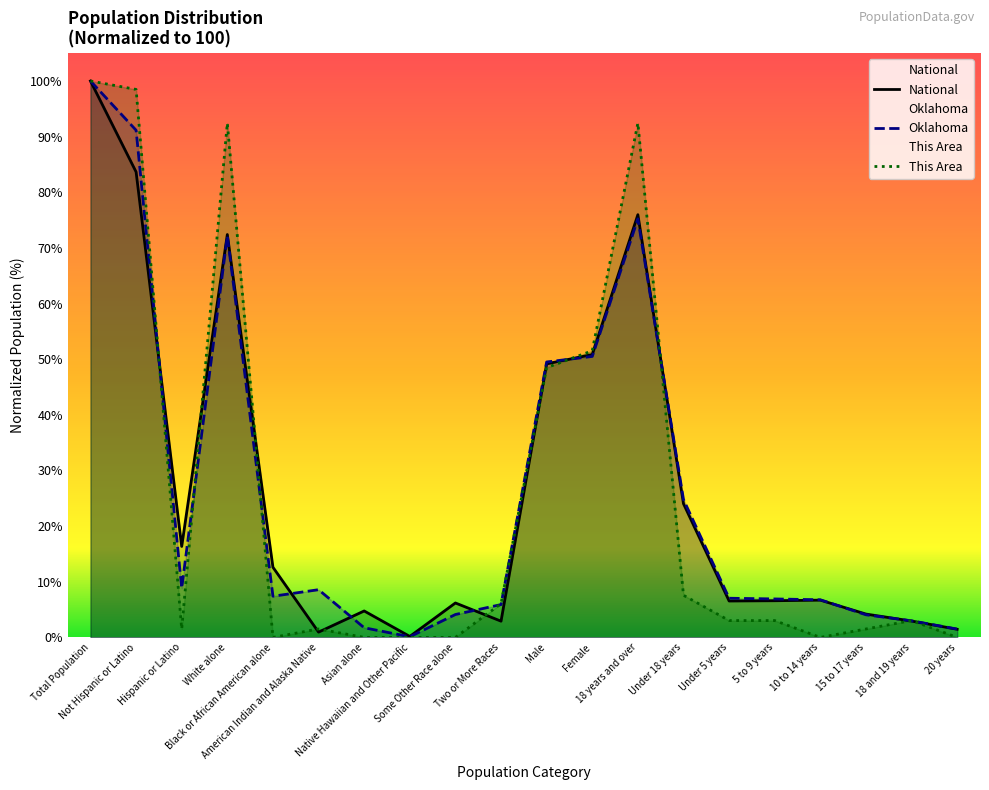

Which series has the largest total across all categories?

Oklahoma